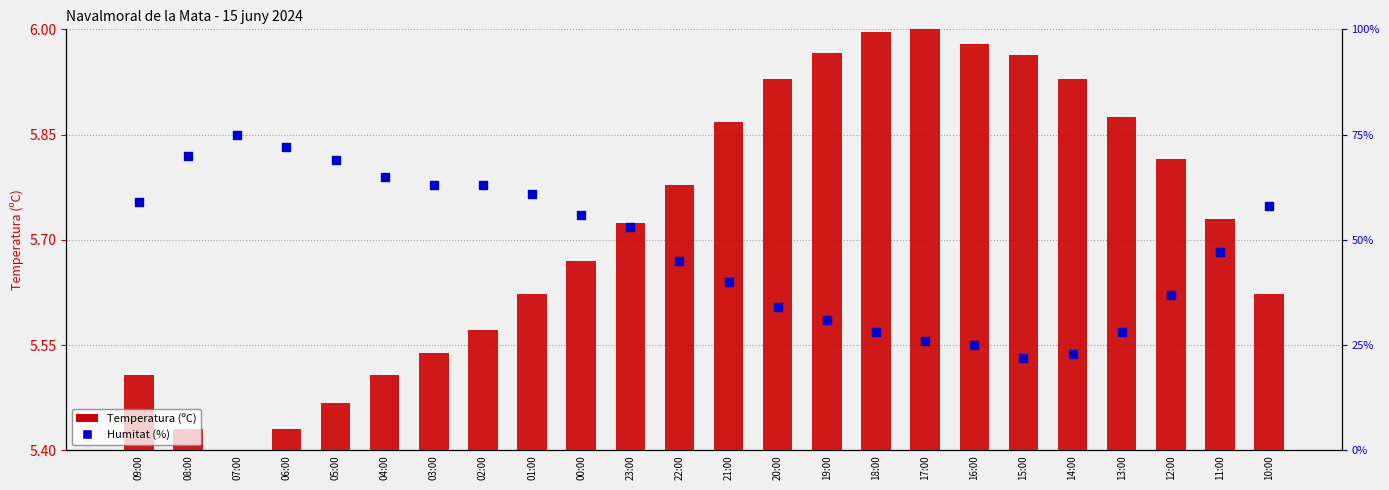

At which category is the sum across all series the highest?

18:00